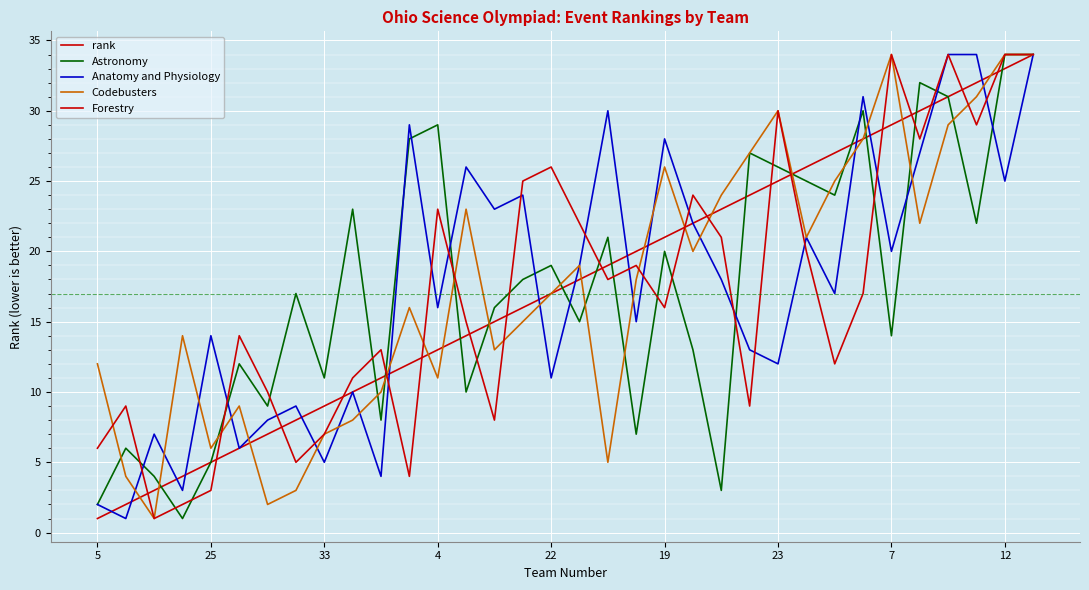

Does the chart display data point markers on the line(s)?

No